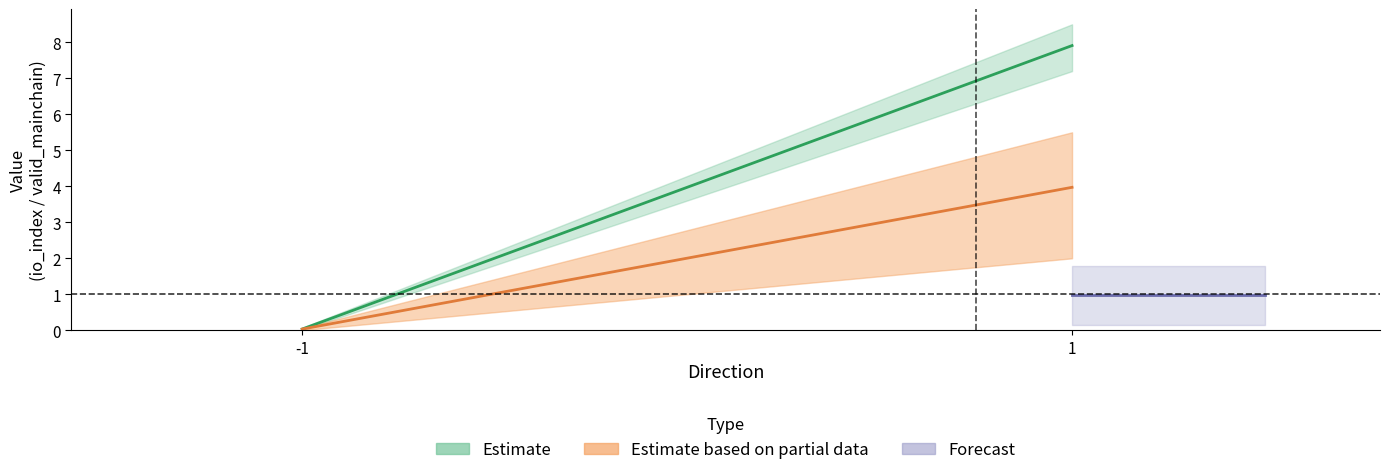

What is the value of the valid_mainchain point at the 3rd from the left?

1.0